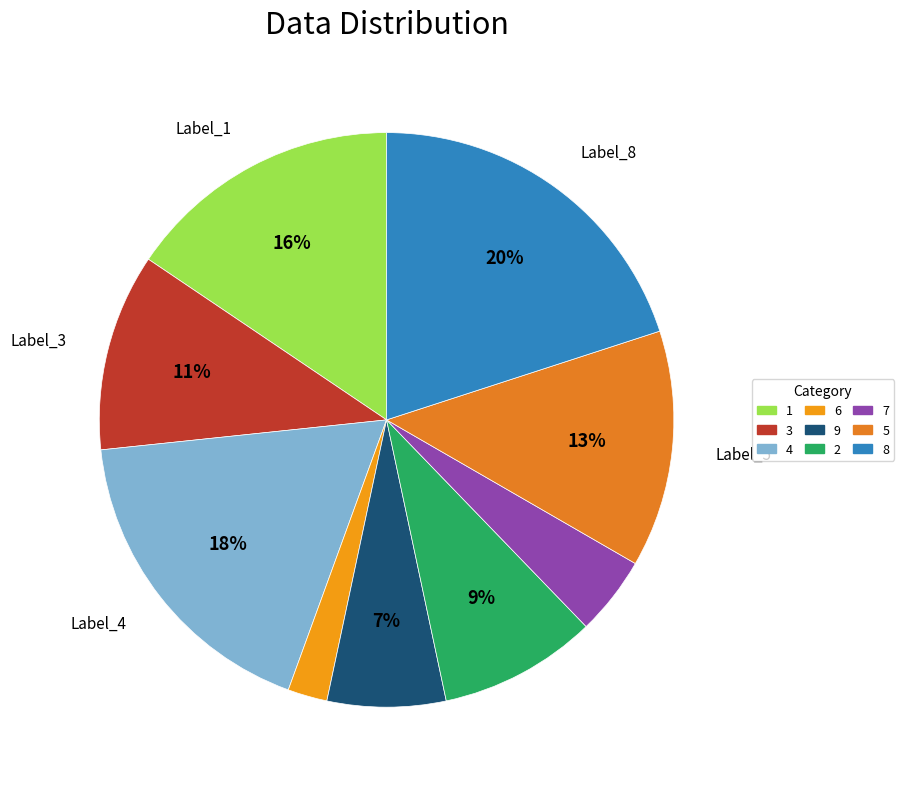

To the nearest percent, what is the average slice percentage?

11%